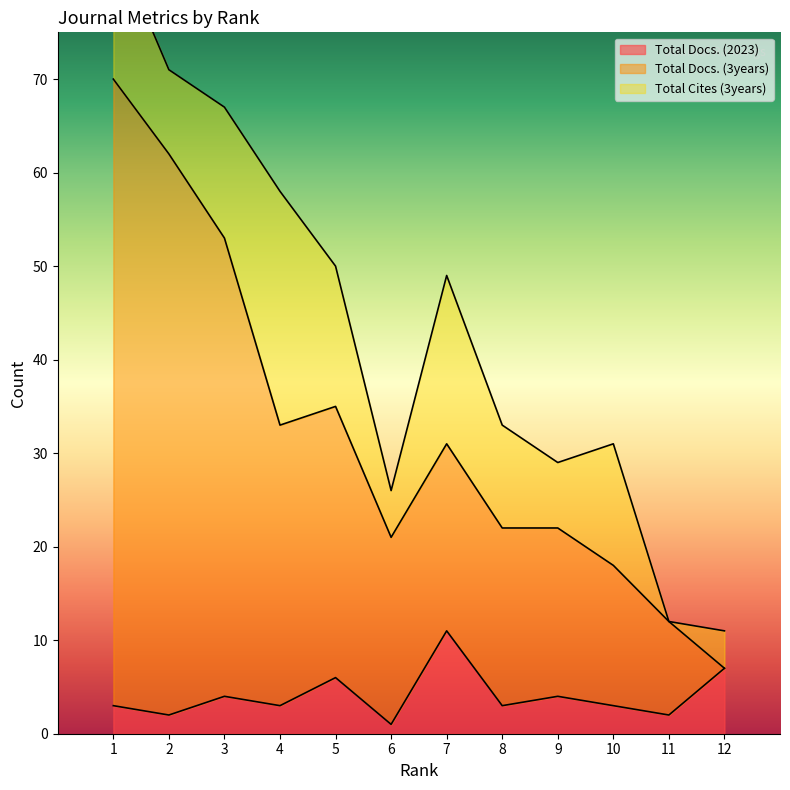

True or false: Total Docs. (3years) and Total Docs. (2023) intersect in this chart.

False